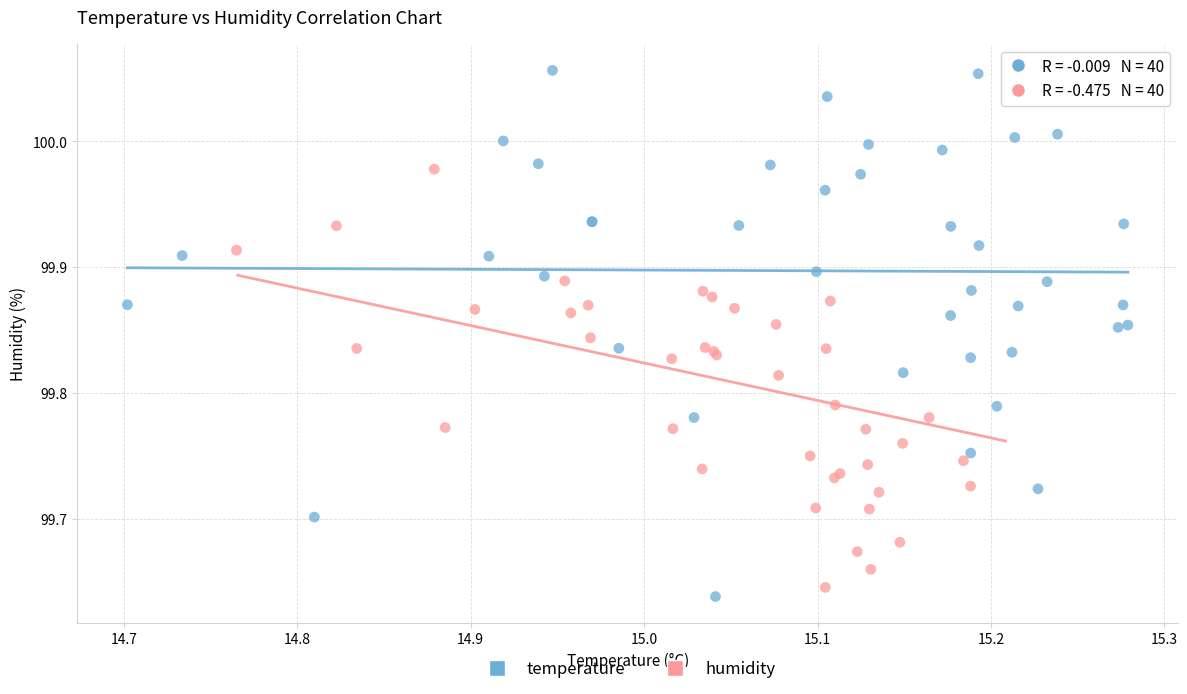

Which series has the largest Y range (max minus min)?

temperature